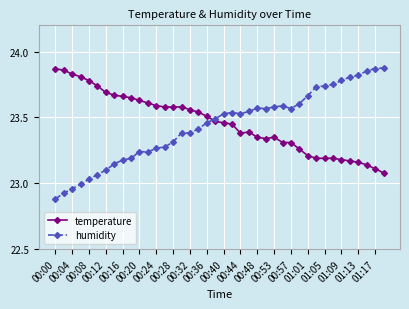

Which series has the widest spread of values?

humidity